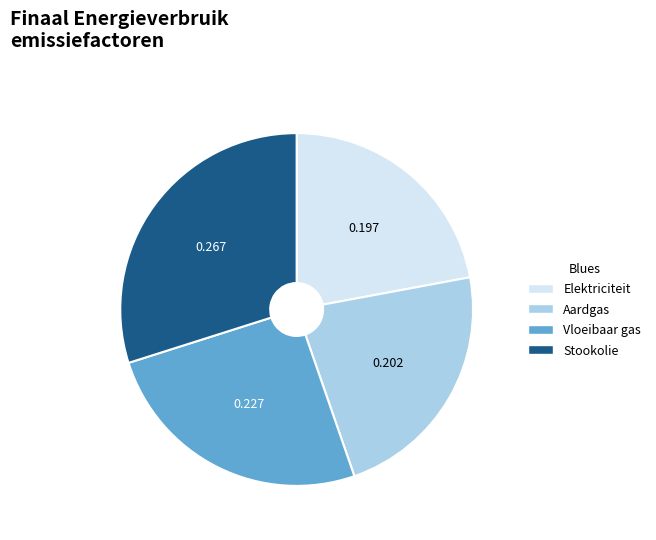

Combined, do Aardgas and Elektriciteit account for over 50%?

No